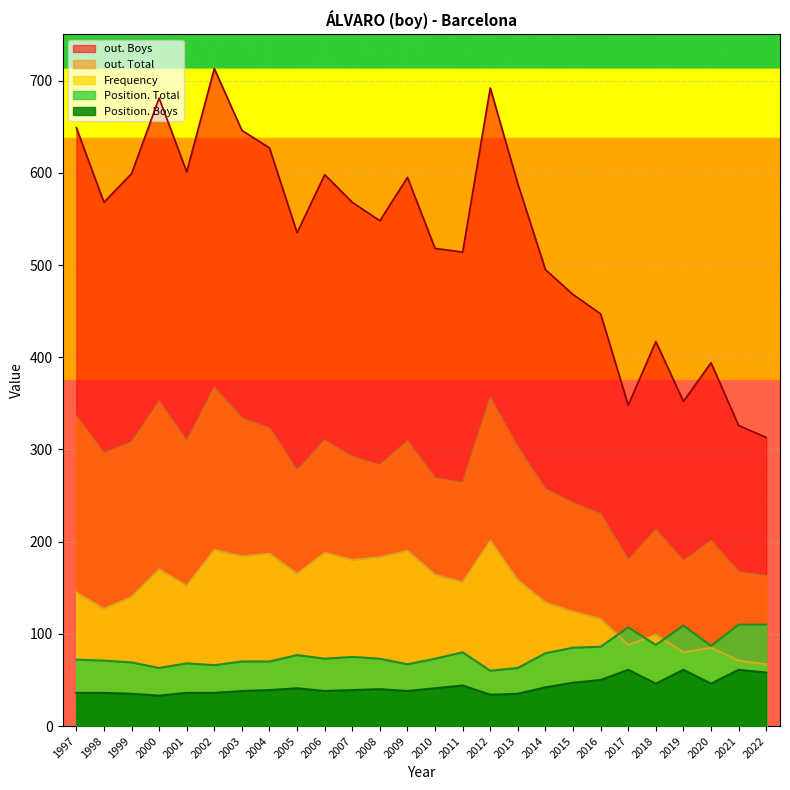

Where is the first local maximum for out. Boys?

2000